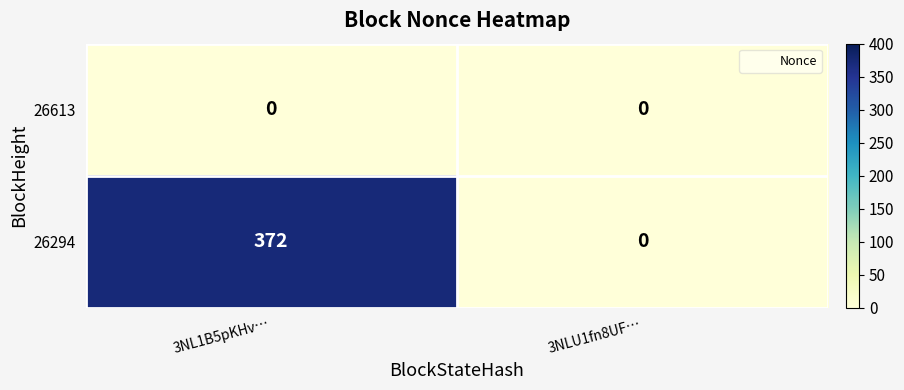

Is it true that 26613 equals 0 at 3NLU1fn8UF…?

True